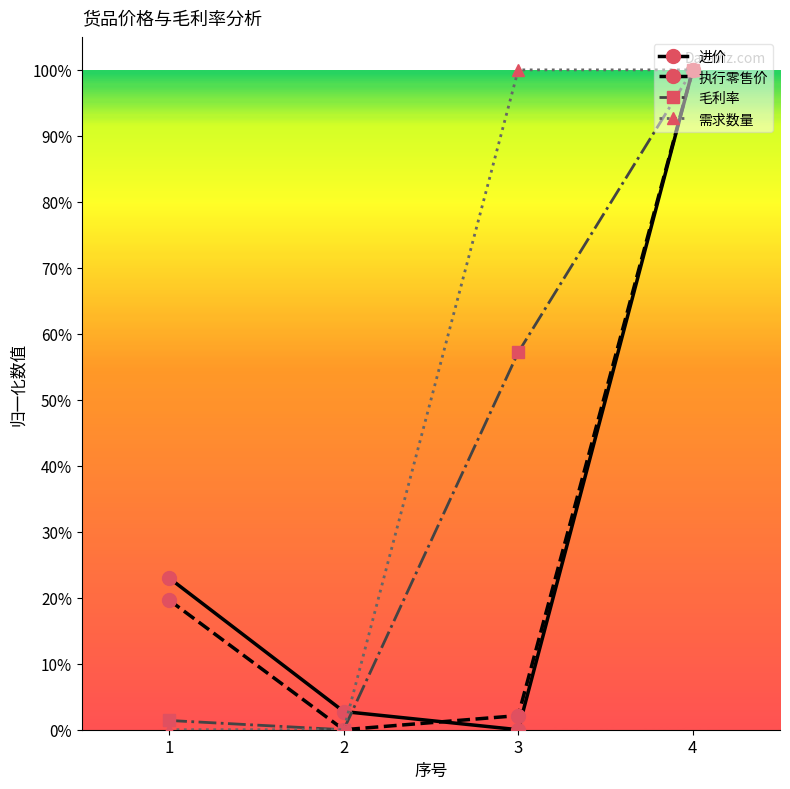

What value does the 毛利率 series have at 4?

1.0